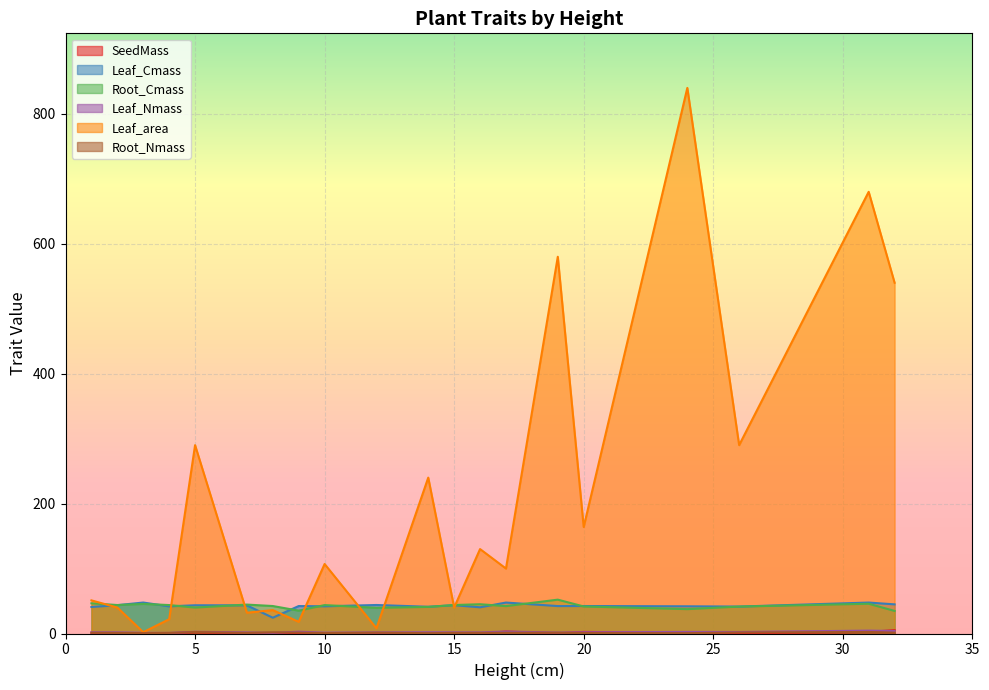

List the labels in order of Root_Cmass value, largest first.

19, 1, 31, 3, 16, 7, 2, 15, 4, 10, 8, 17, 20, 26, 14, 5, 12, 24, 9, 32